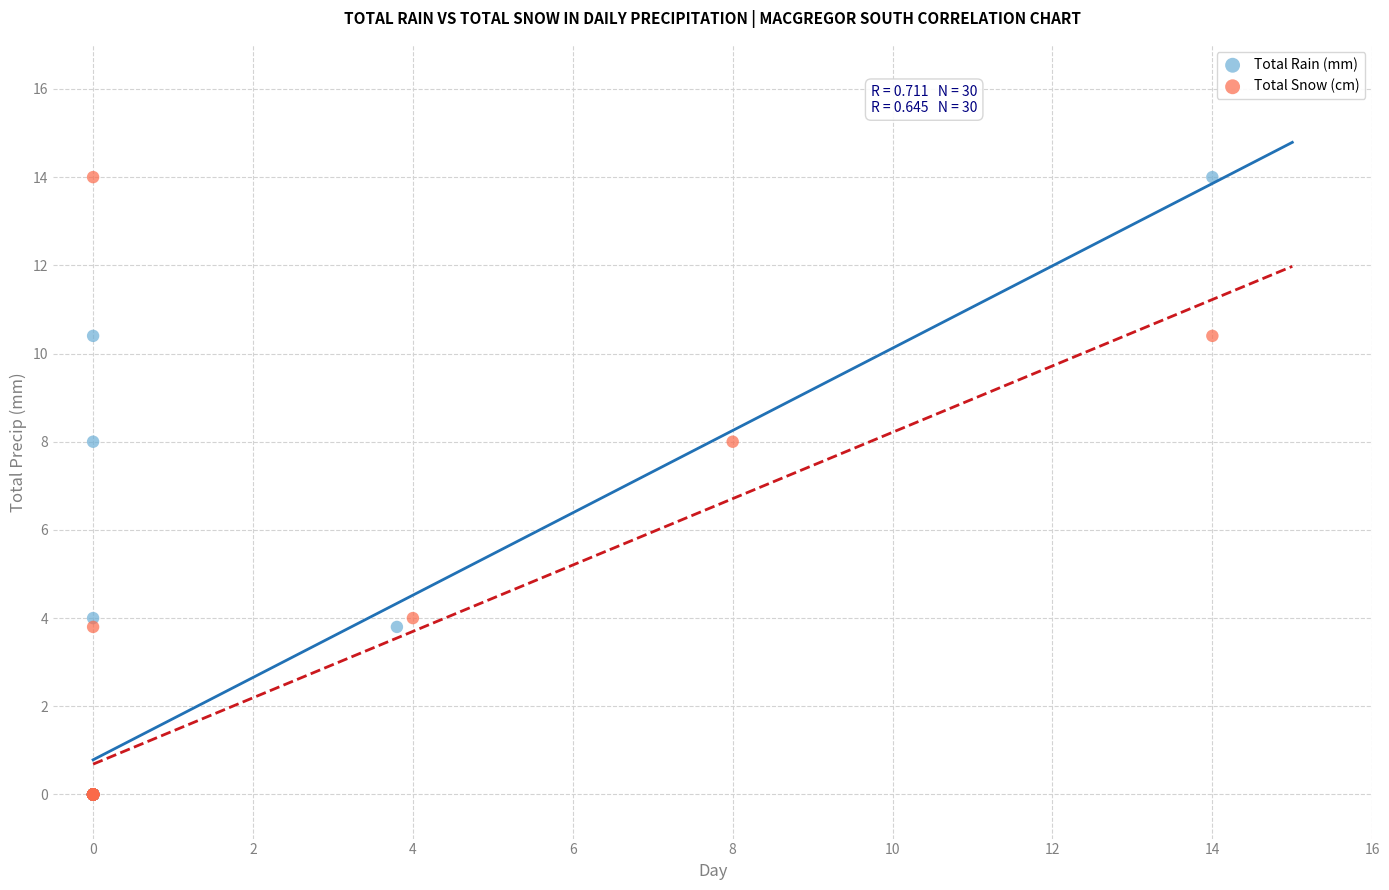

What are all the series names shown in the legend?

Total Rain (mm), Total Snow (cm)